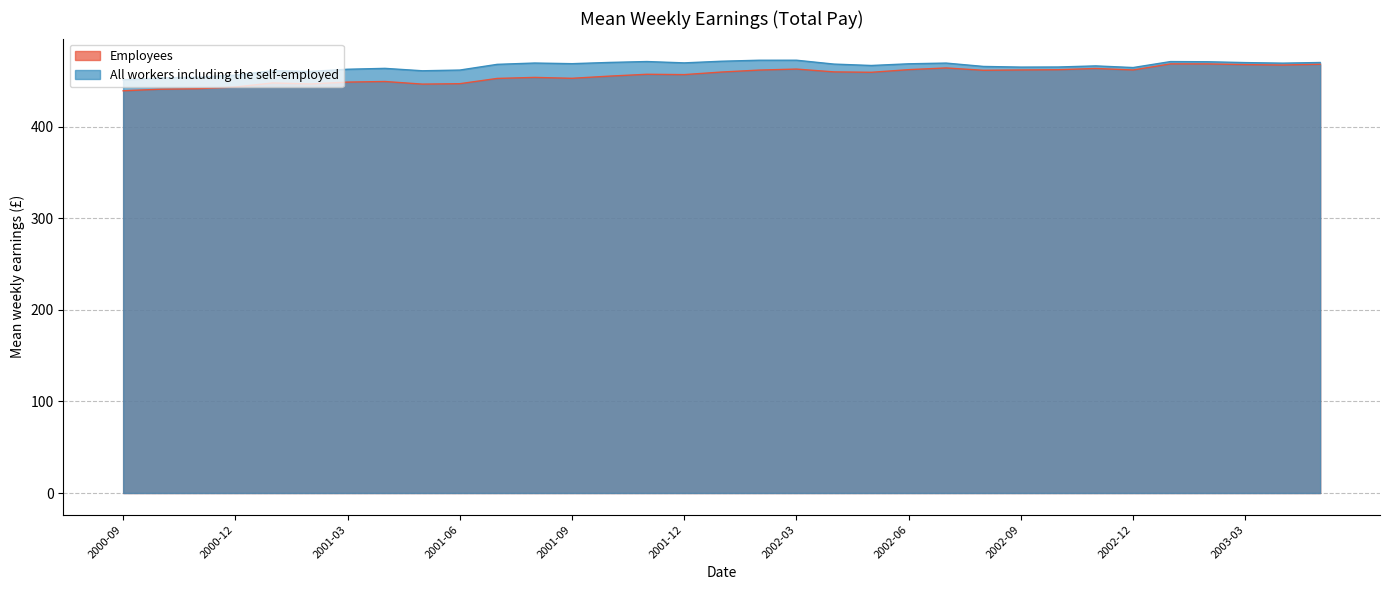

What value does the Employees series have at 2003-01?

468.5